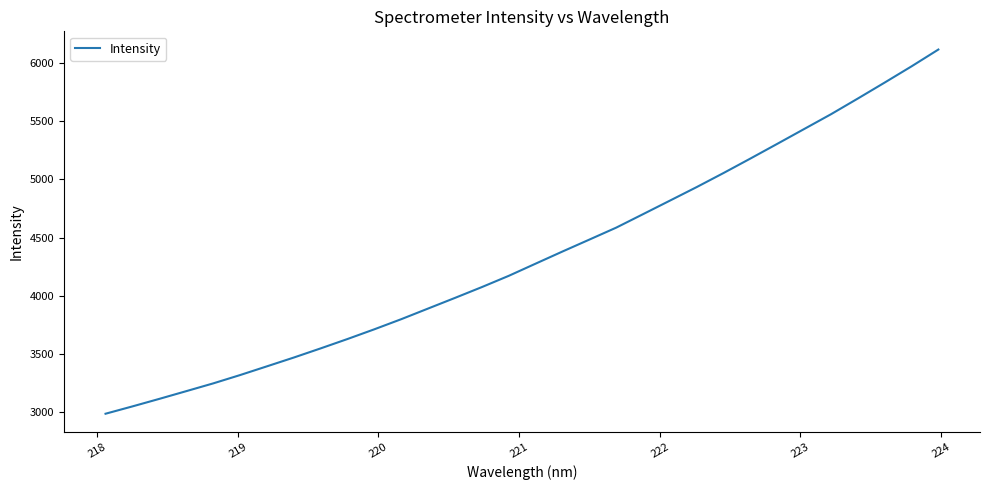

What is the difference between the maximum and minimum values?

3128.1